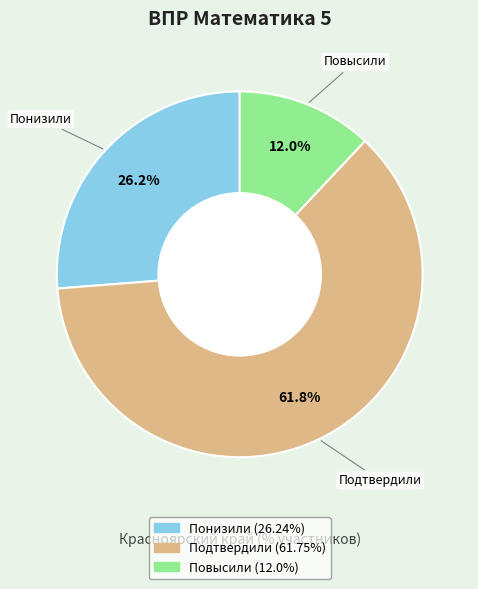

Is it true that Повысили is 1% of the pie?

False